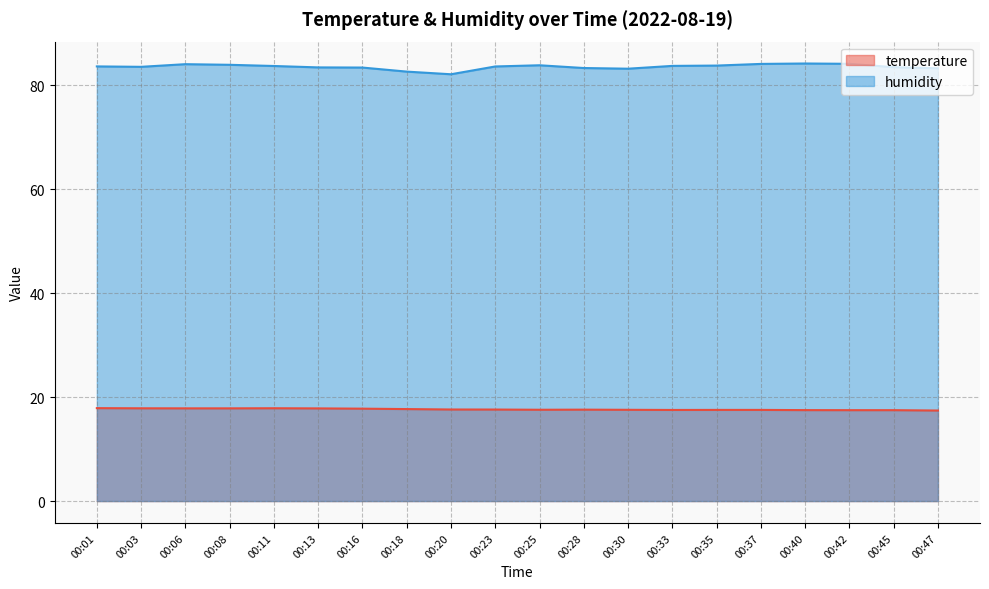

The temperature series shows 29.8 at 00:30. True or false?

False